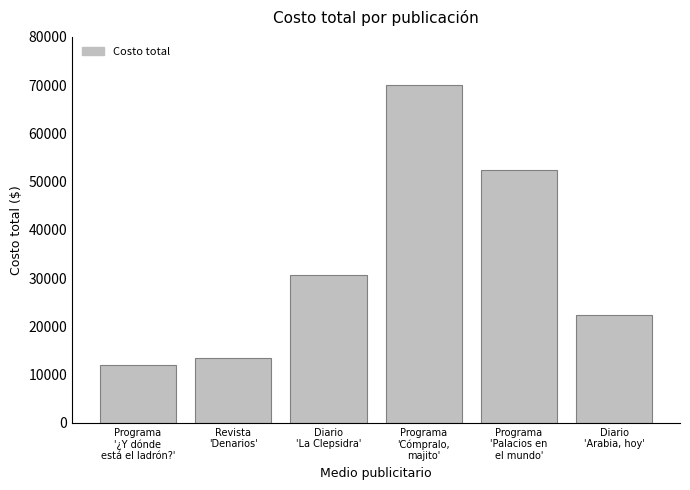

List the labels in order of value, largest first.

Programa
'Cómpralo,
majito', Programa
'Palacios en
el mundo', Diario
'La Clepsidra', Diario
'Arabia, hoy', Revista
'Denarios', Programa
'¿Y dónde
está el ladrón?'